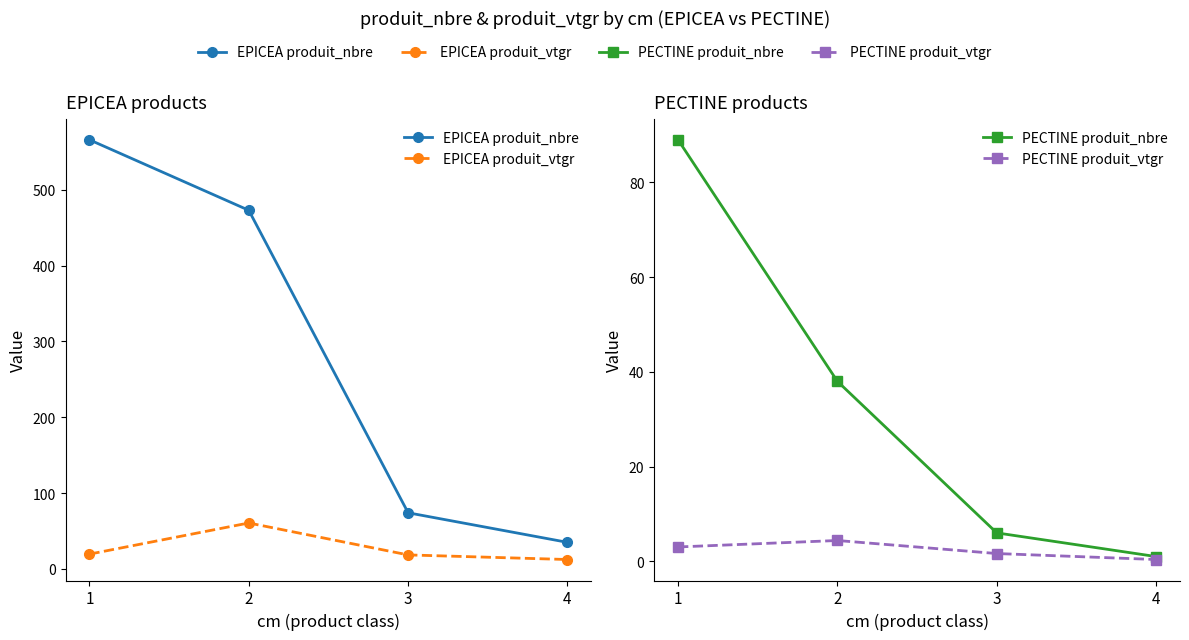

What is the sum of the PECTINE produit_nbre values at 4 and 1?

90.0